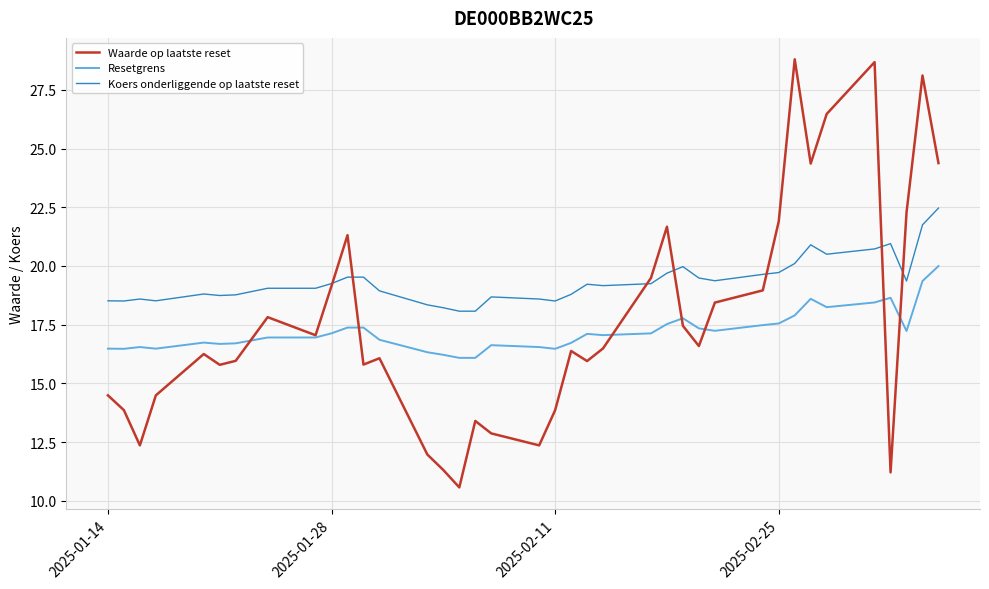

Rank the series by their maximum value, from lowest to highest.

Resetgrens, Koers onderliggende op laatste reset, Waarde op laatste reset